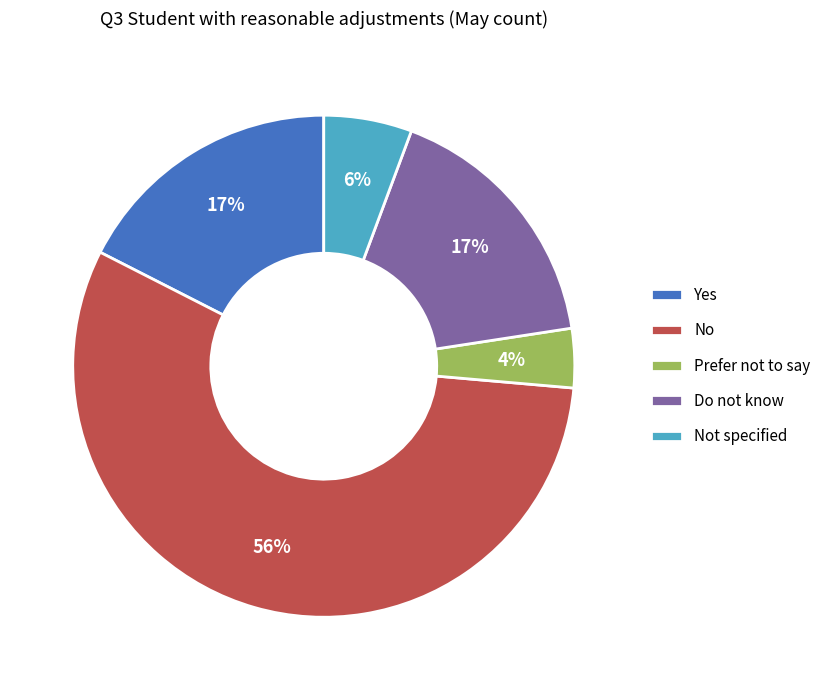

Does any single category account for the majority?

Yes